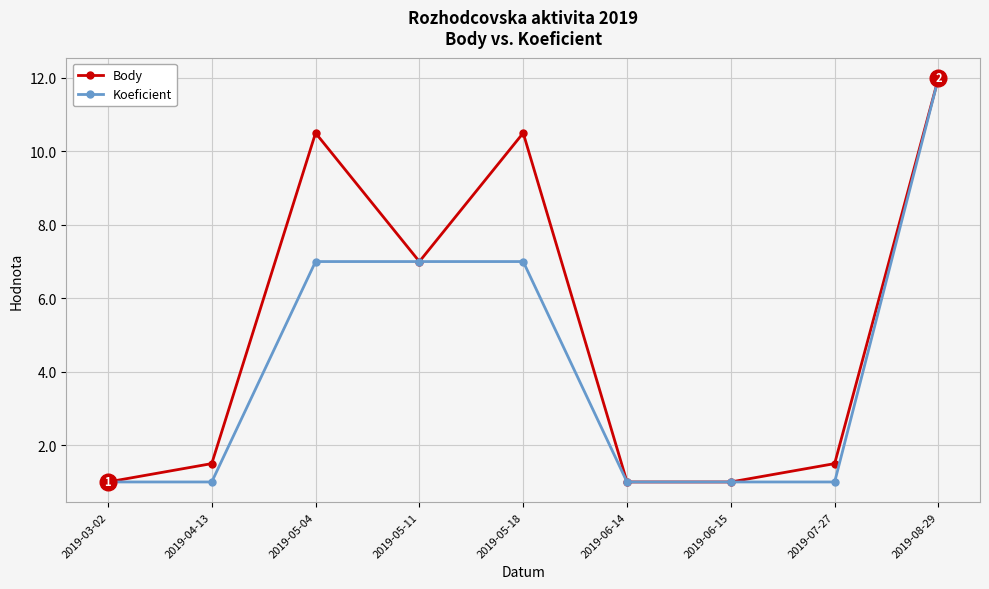

What is the difference between the highest and lowest values at 2019-07-27?

0.5